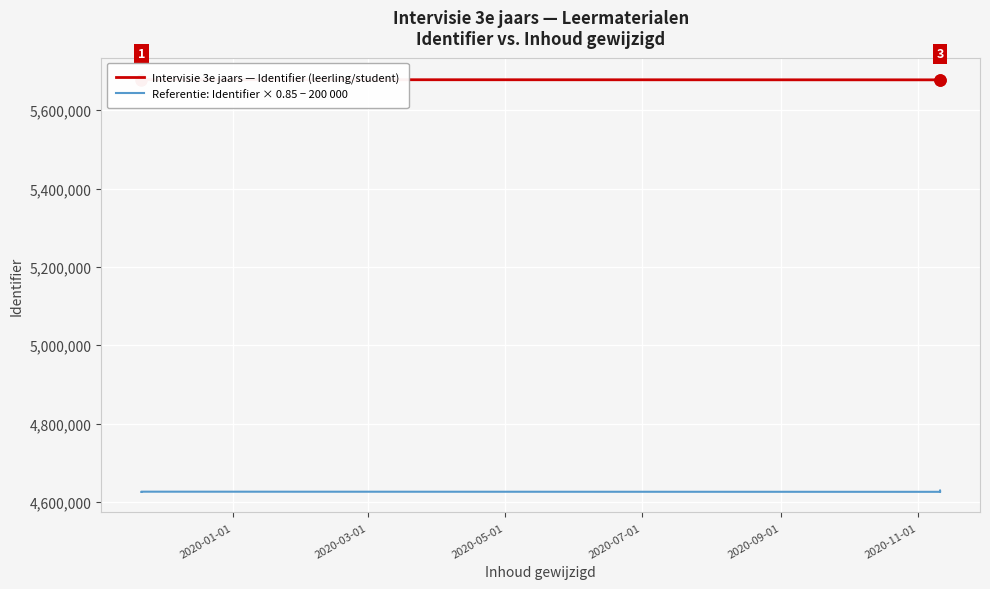

Is it true that Referentie: Identifier × 0.85 − 200 000 equals 2538387.1 at 13?

False